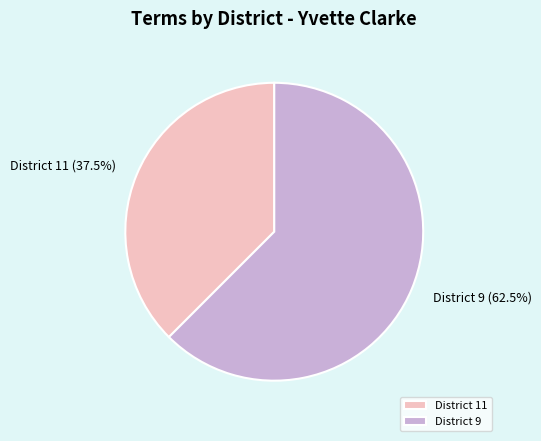

Rank the categories by value from highest to lowest.

District 9, District 11